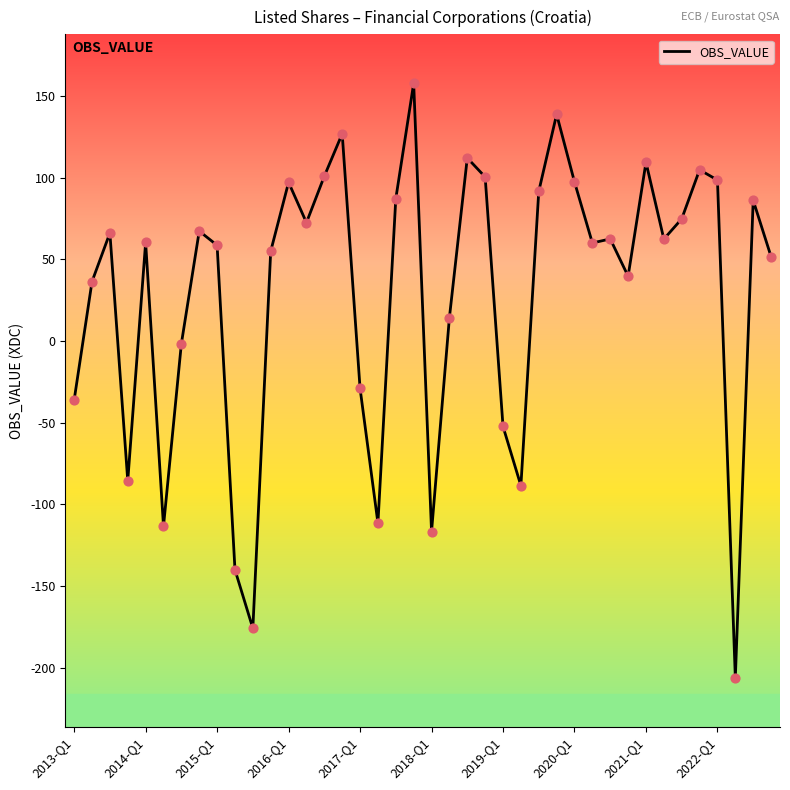

What is the smallest value displayed?

-206.1